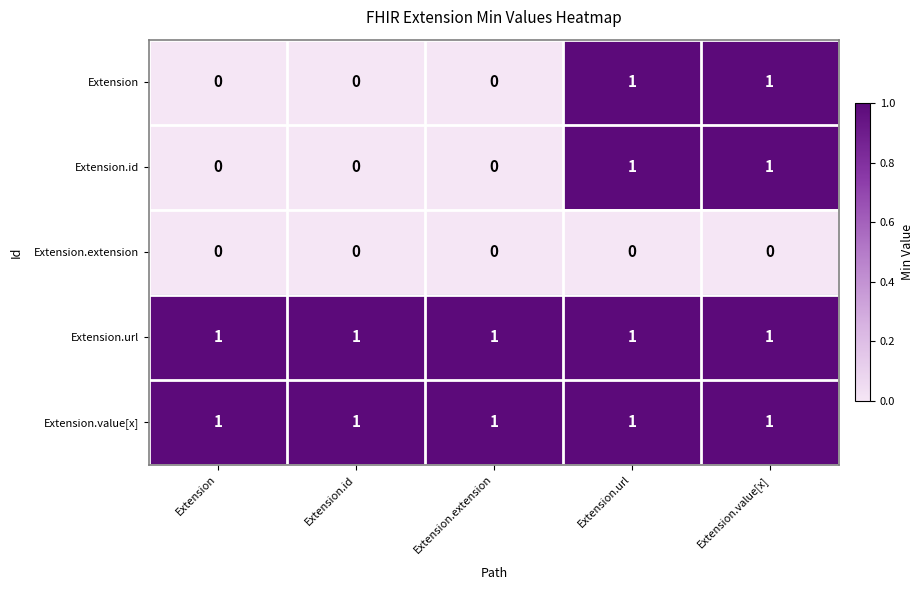

At how many categories does at least one series exceed 0?

5